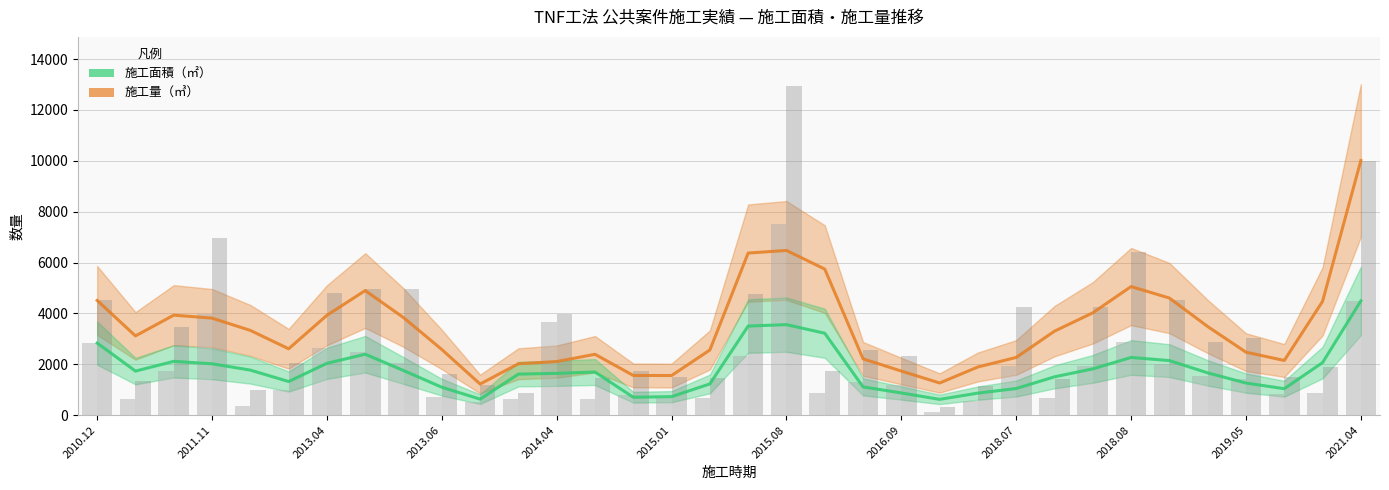

Between 13 and 16, which series saw the biggest shift?

施工面積（㎡）